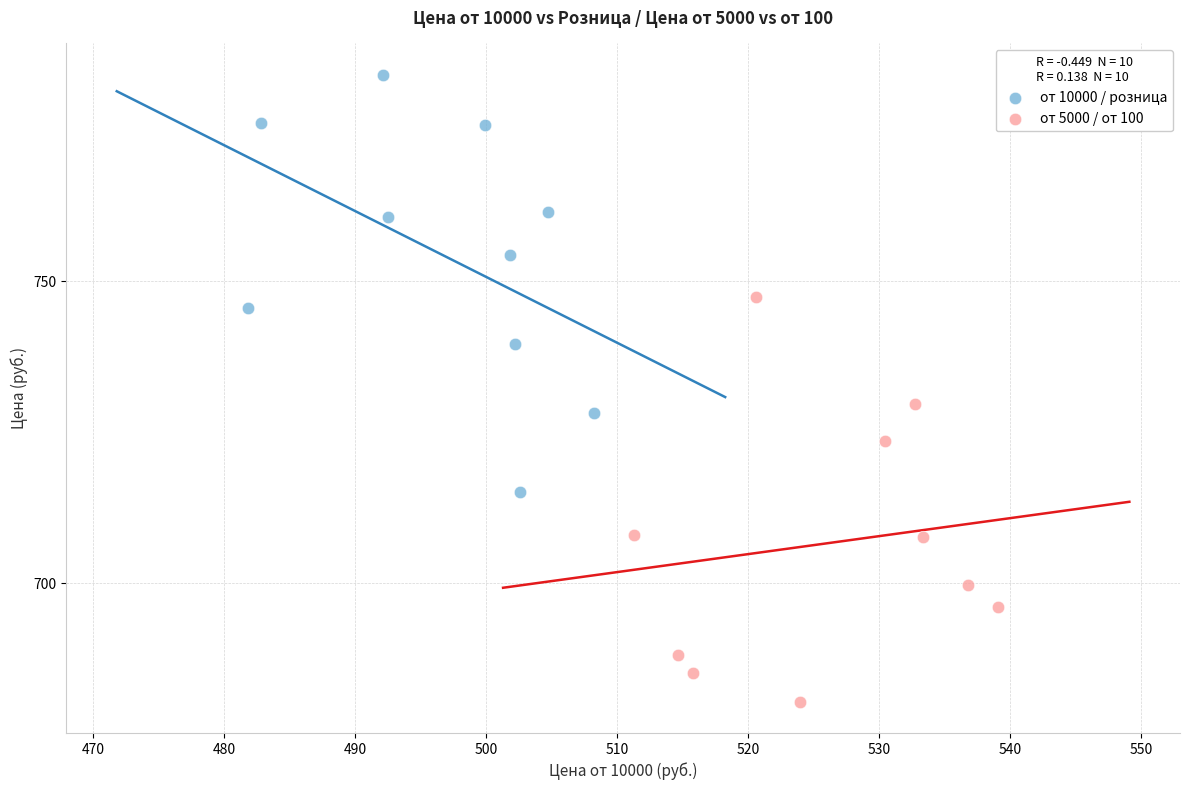

Which series contains the lowest Y value?

от 5000 / от 100